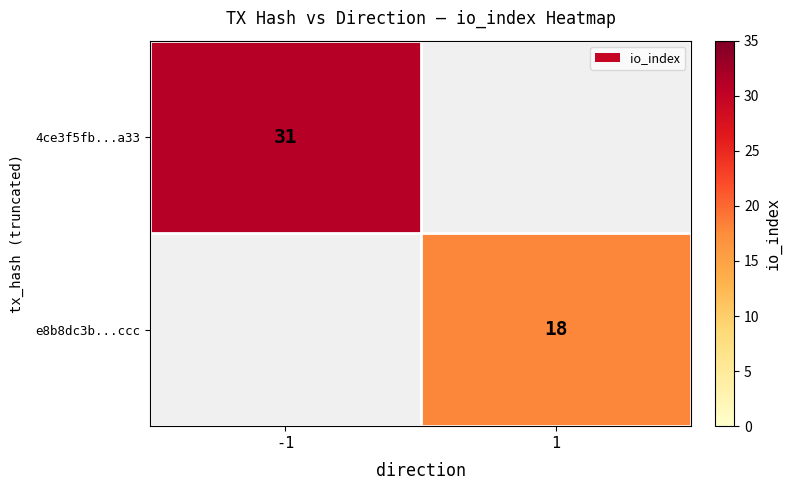

Count the number of categories in the chart.

2